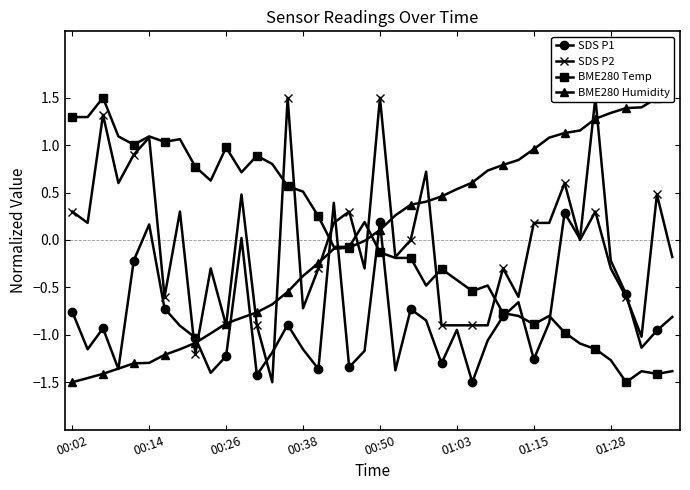

How many series are shown in this chart?

4